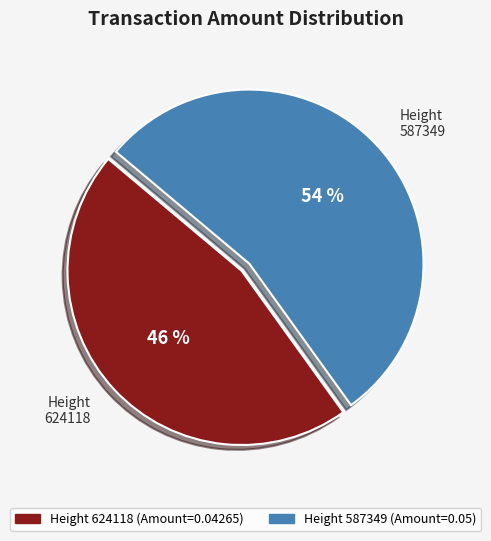

The Height 624118 slice represents 46% of the pie. True or false?

True